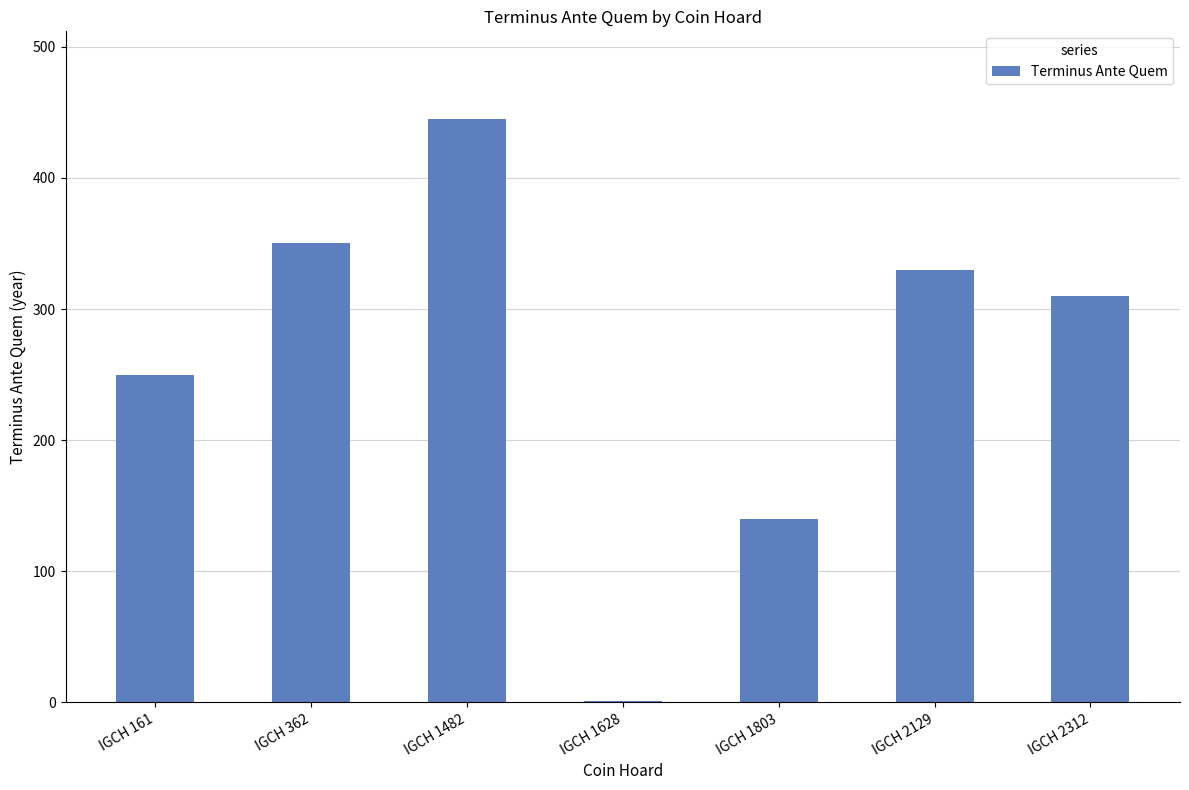

What is the sum of the values at IGCH 161 and IGCH 2129?

580